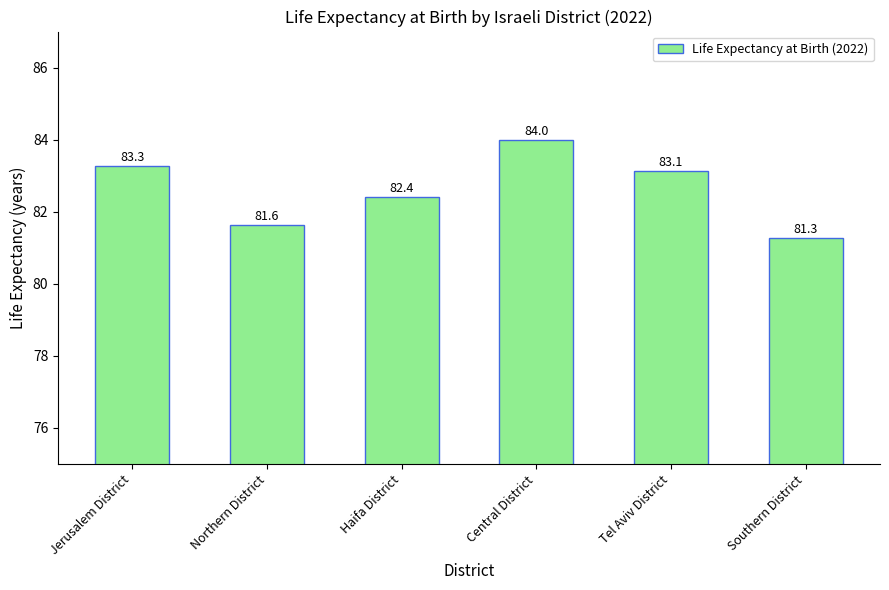

What value does the data have at Northern District?

81.6